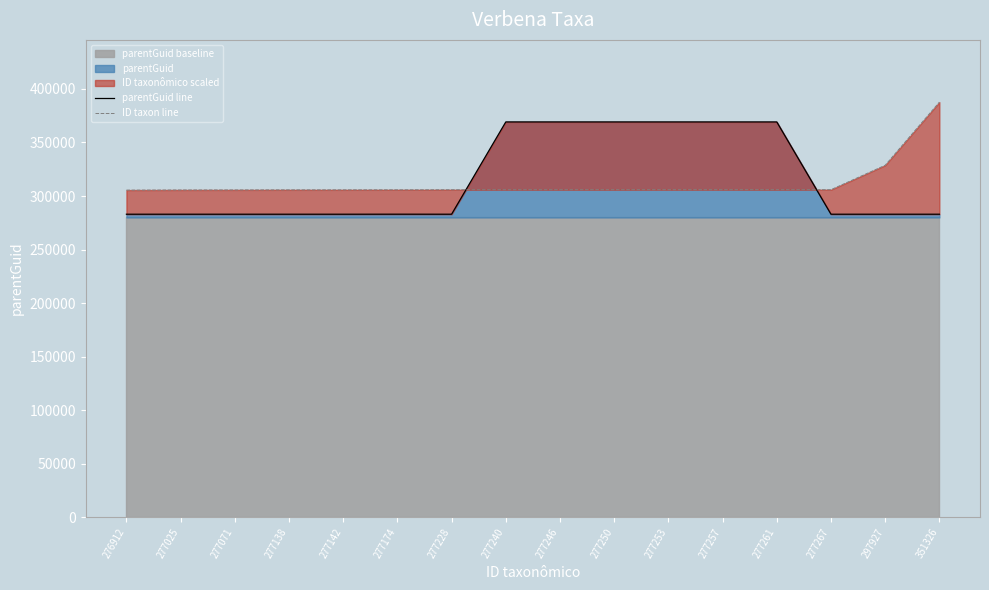

At which label is ID taxon line closest to 346558?

297927